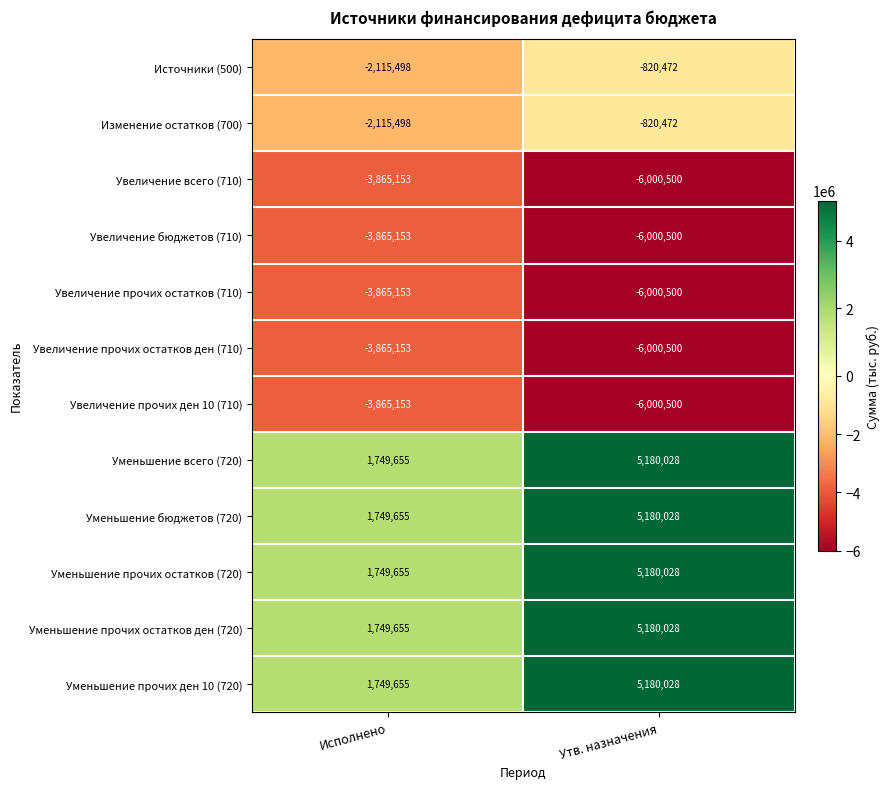

Where is Изменение остатков (700) nearest to the value -1467985?

Исполнено